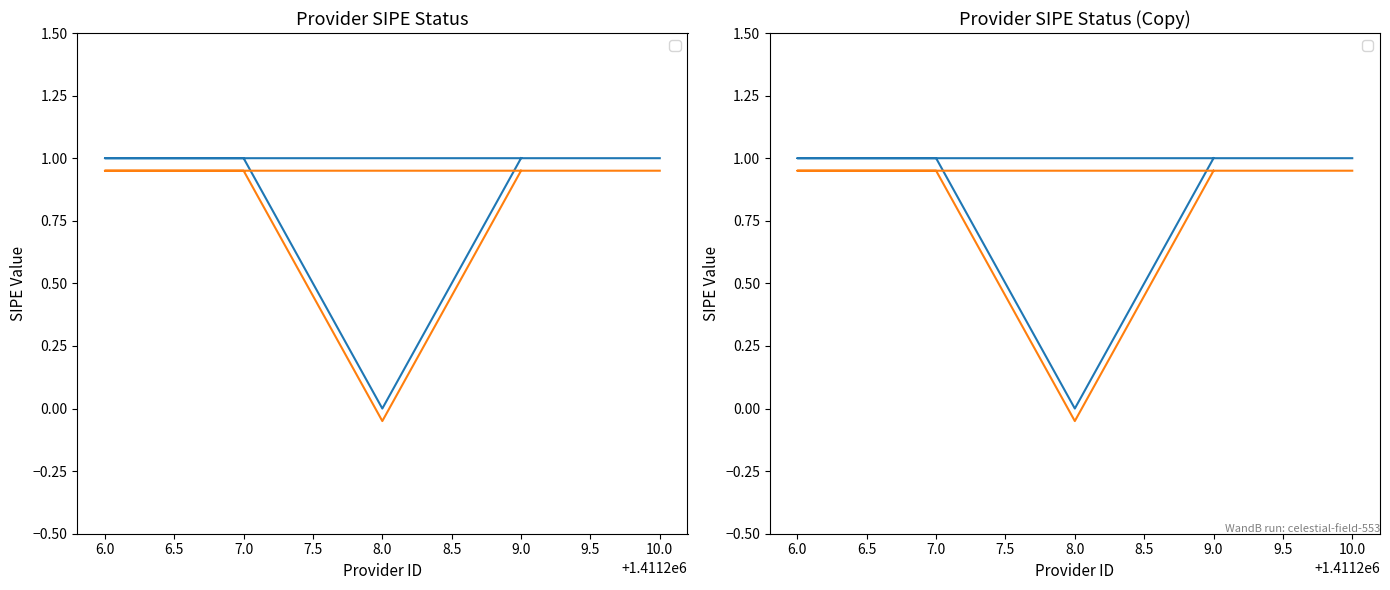

Which label corresponds to the smallest value in the chart?

8.0